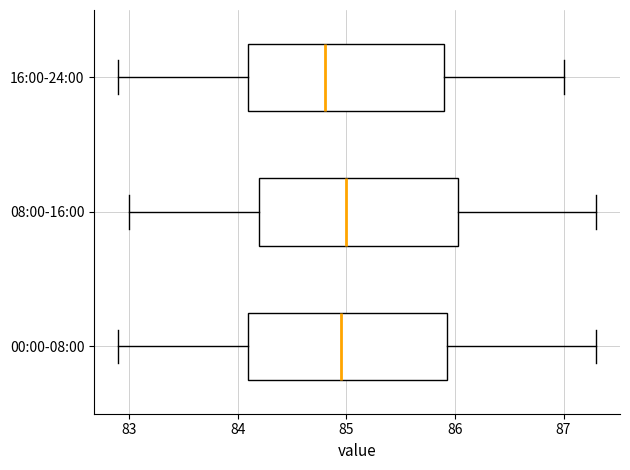

Reading bottom to top, transcribe this box plot: for each box, give where its median line is, the range the box spans, and where its two whiskers end, as read against the x-axis. The values are not printed on the chart, so give them approximately, as read against the axis.

00:00-08:00: median 85.0, box 84.1 to 85.9, whiskers 82.9 to 87.3
08:00-16:00: median 85.0, box 84.2 to 86.0, whiskers 83.0 to 87.3
16:00-24:00: median 84.8, box 84.1 to 85.9, whiskers 82.9 to 87.0